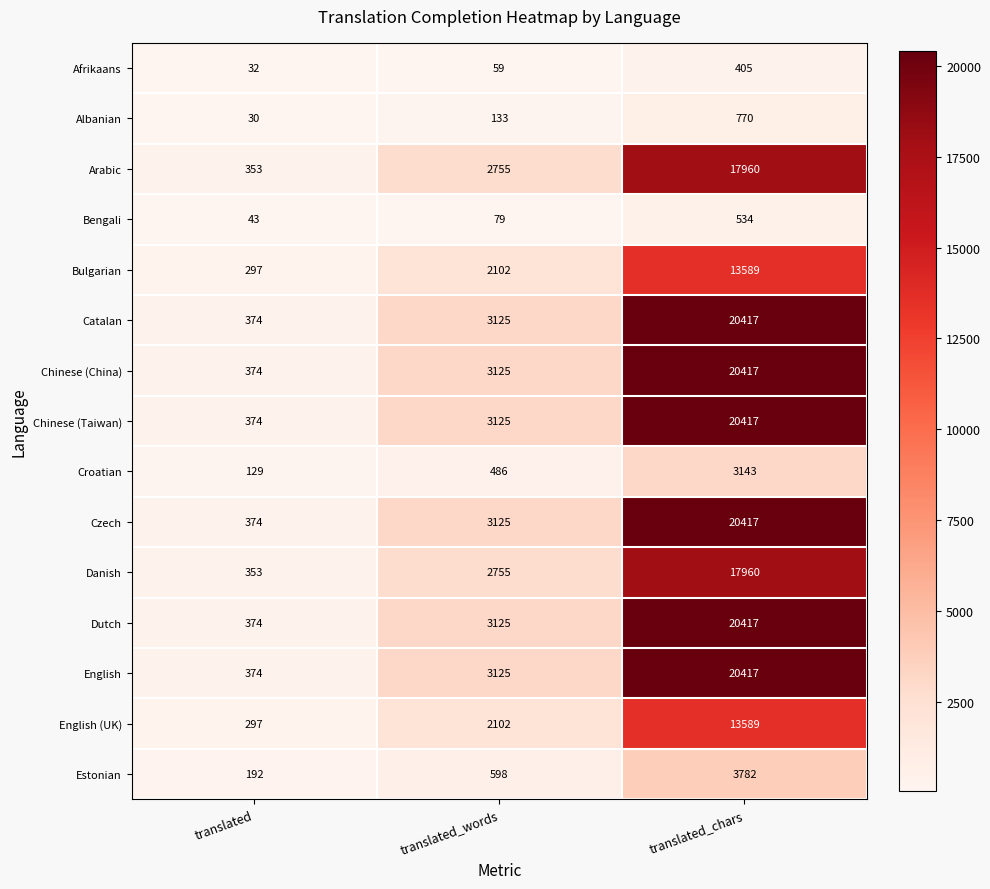

Rank the categories by Dutch value from highest to lowest.

translated_chars, translated_words, translated